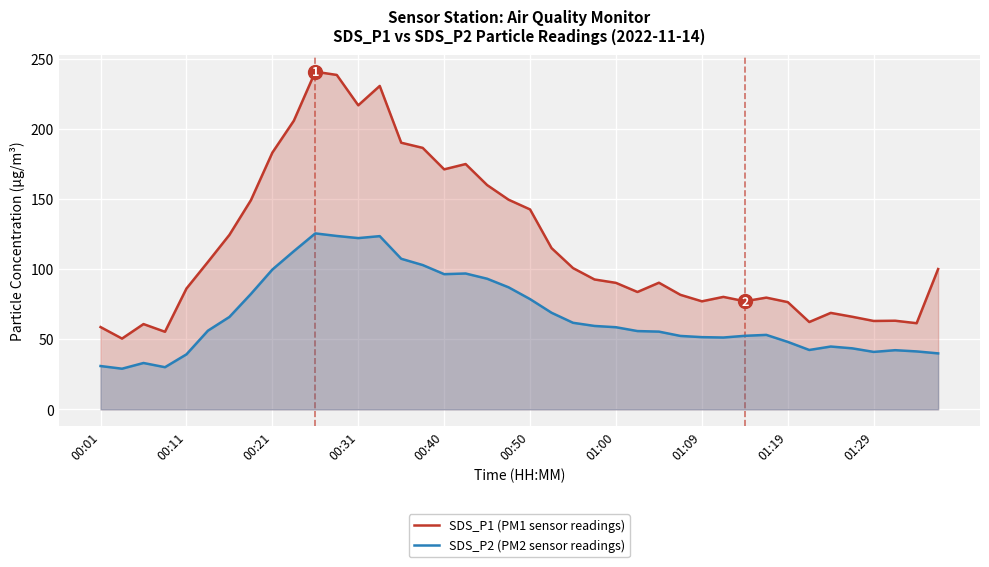

List the series in order of their peak value, highest first.

SDS_P1 (PM1 sensor readings), SDS_P2 (PM2 sensor readings)